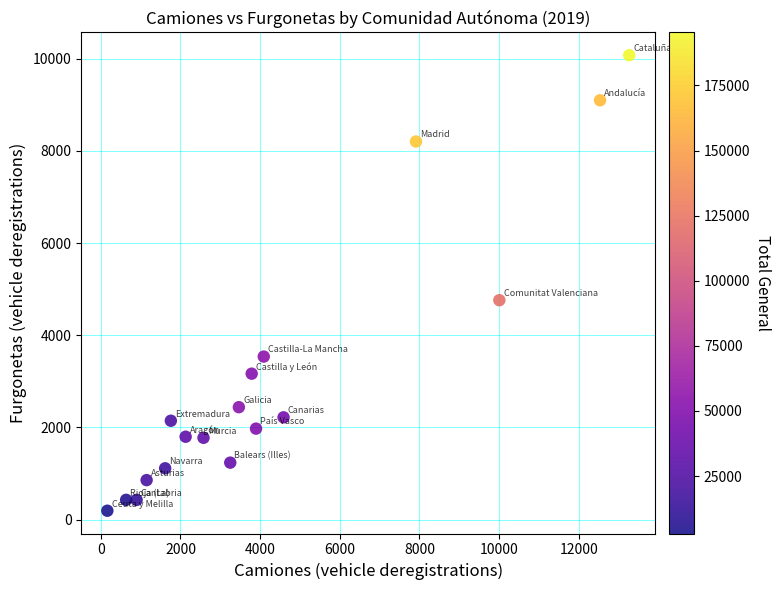

What is the range of X values (max minus min)?

13098